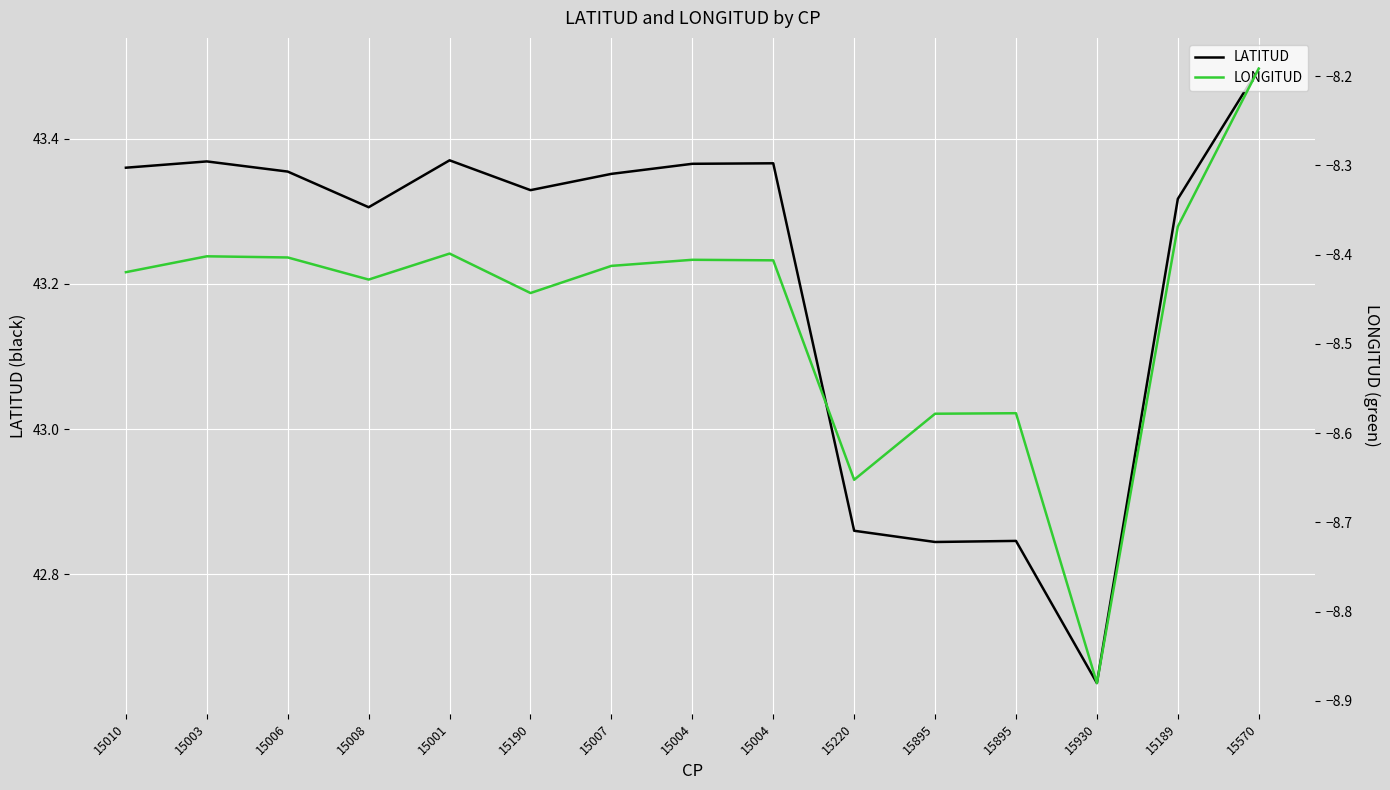

Rank the series at 15220 from lowest to highest value.

LONGITUD, LATITUD